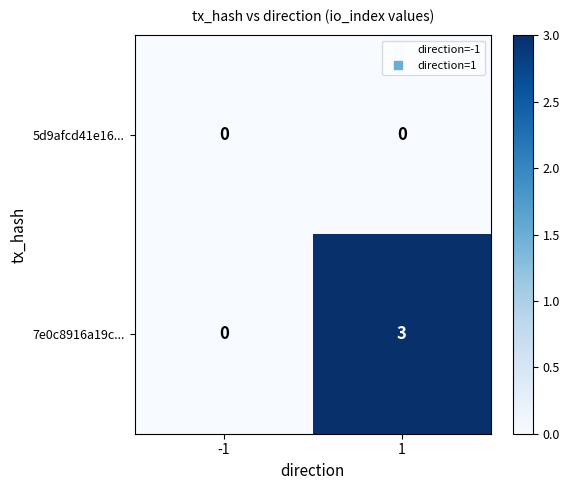

What is the approximate value of 7e0c8916a19c... at 1?

3